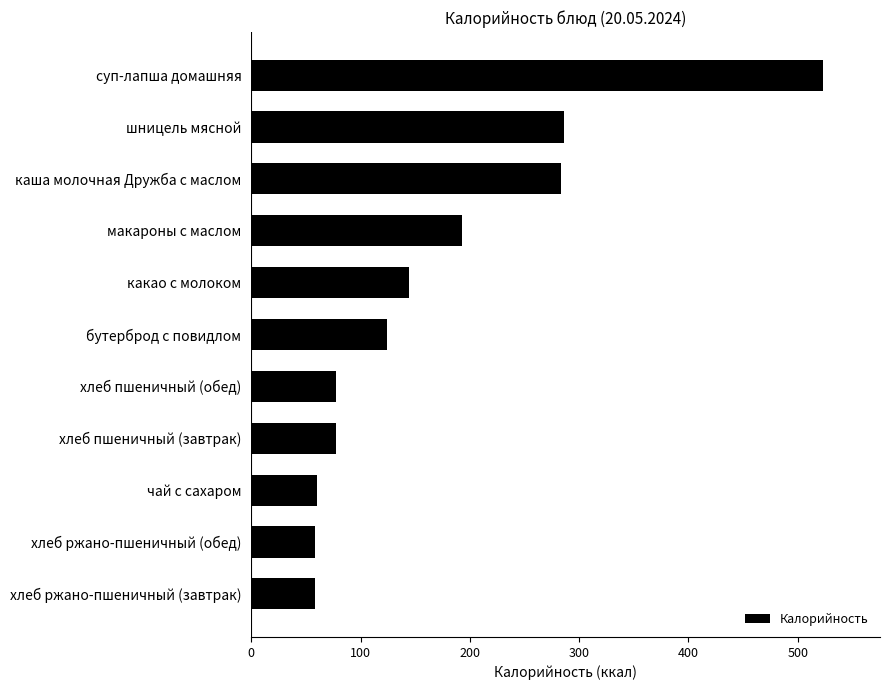

What is the minimum value shown in the chart?

58